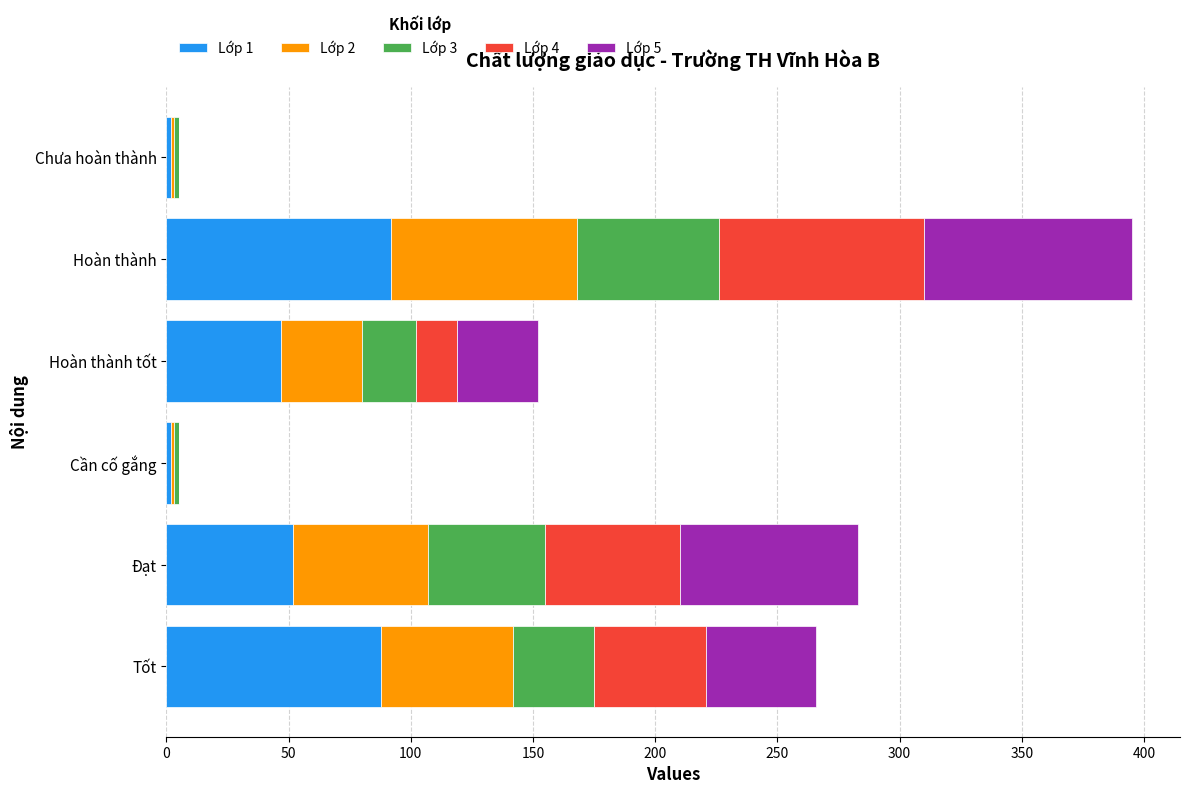

At which category is the sum across all series the highest?

Hoàn thành